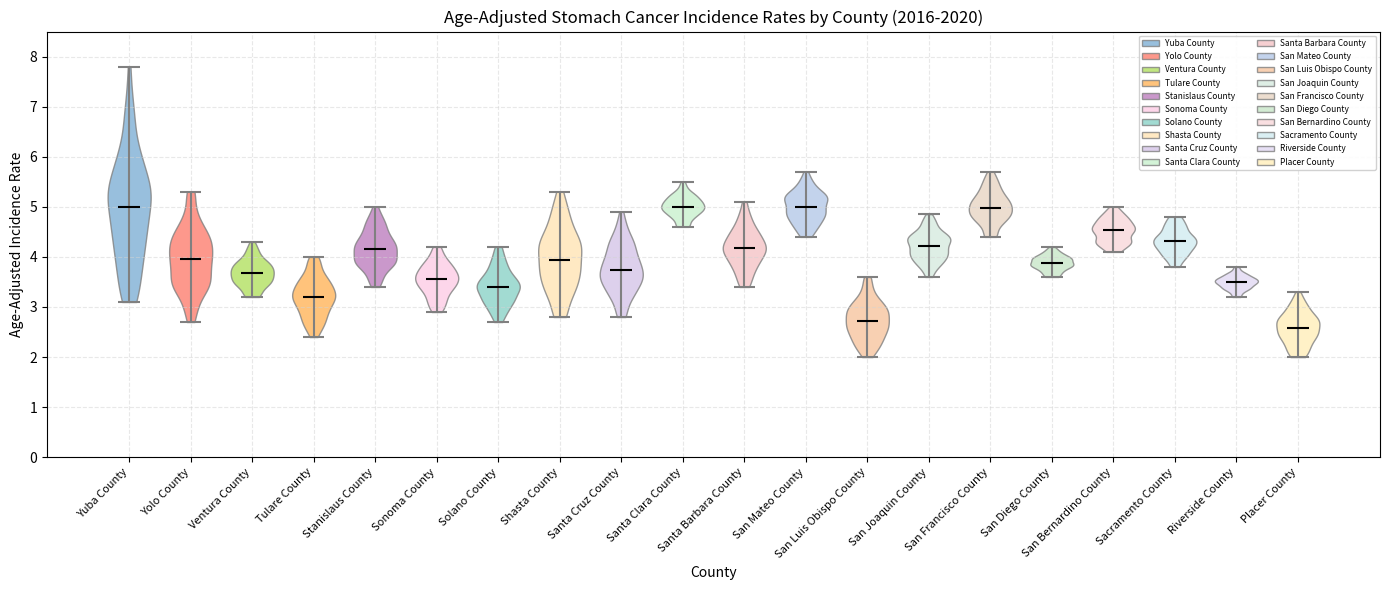

Which violin has the lowest median line?

Placer County